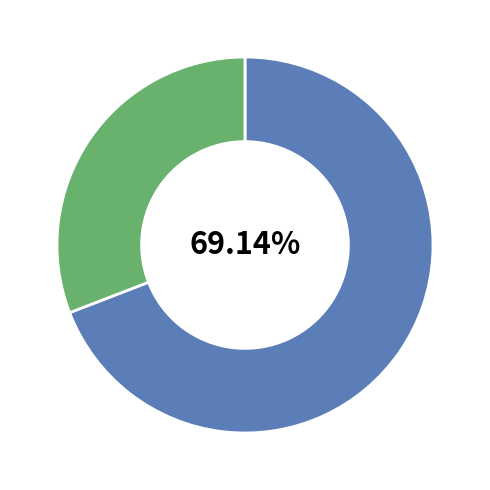

Is there a majority slice in this chart?

Yes